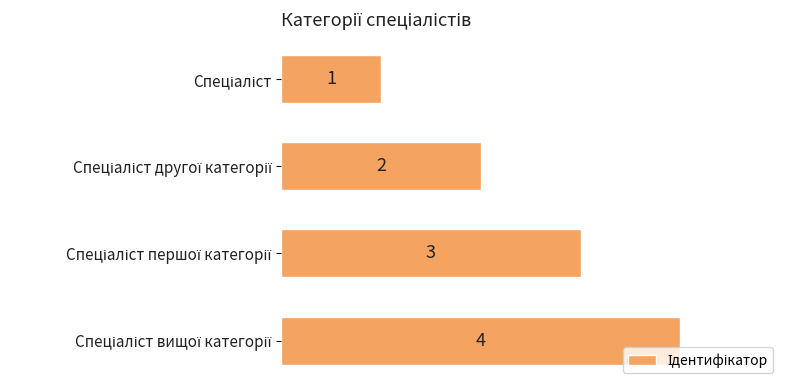

How many values are between 2 and 4?

3